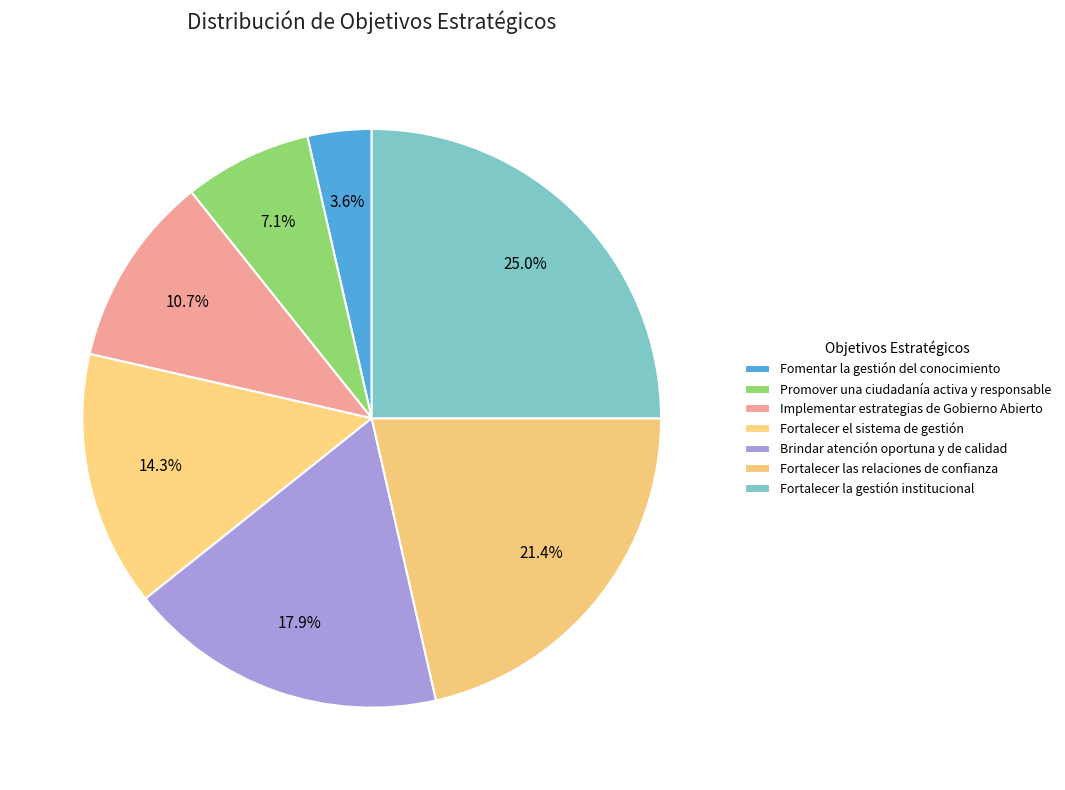

To the nearest percent, what is the difference between the largest and smallest slice percentages?

21%